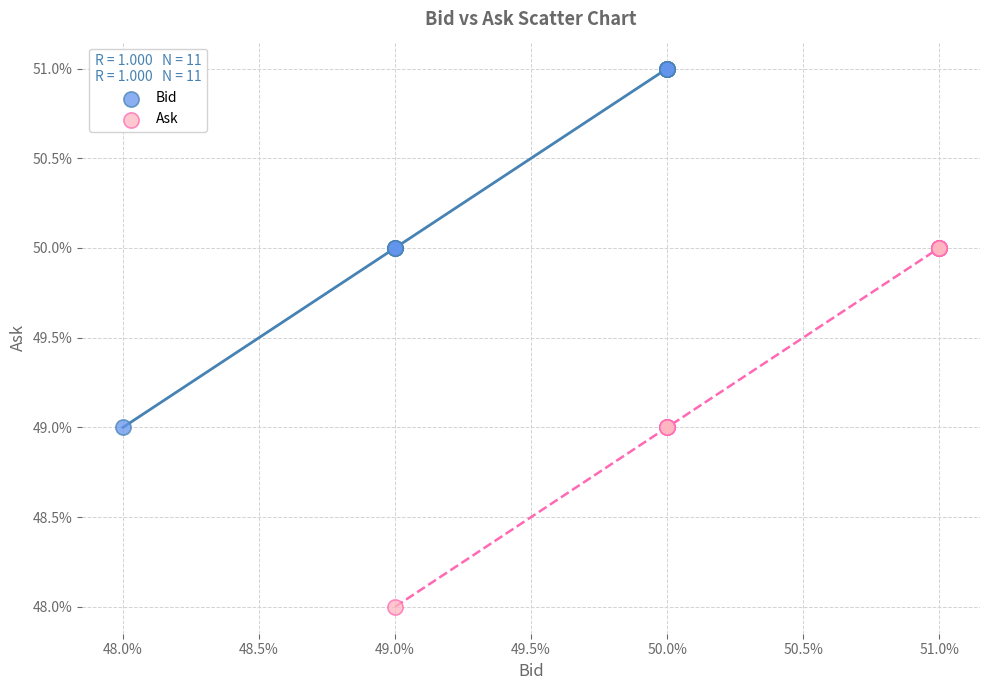

What are all the series names shown in the legend?

Bid, Ask